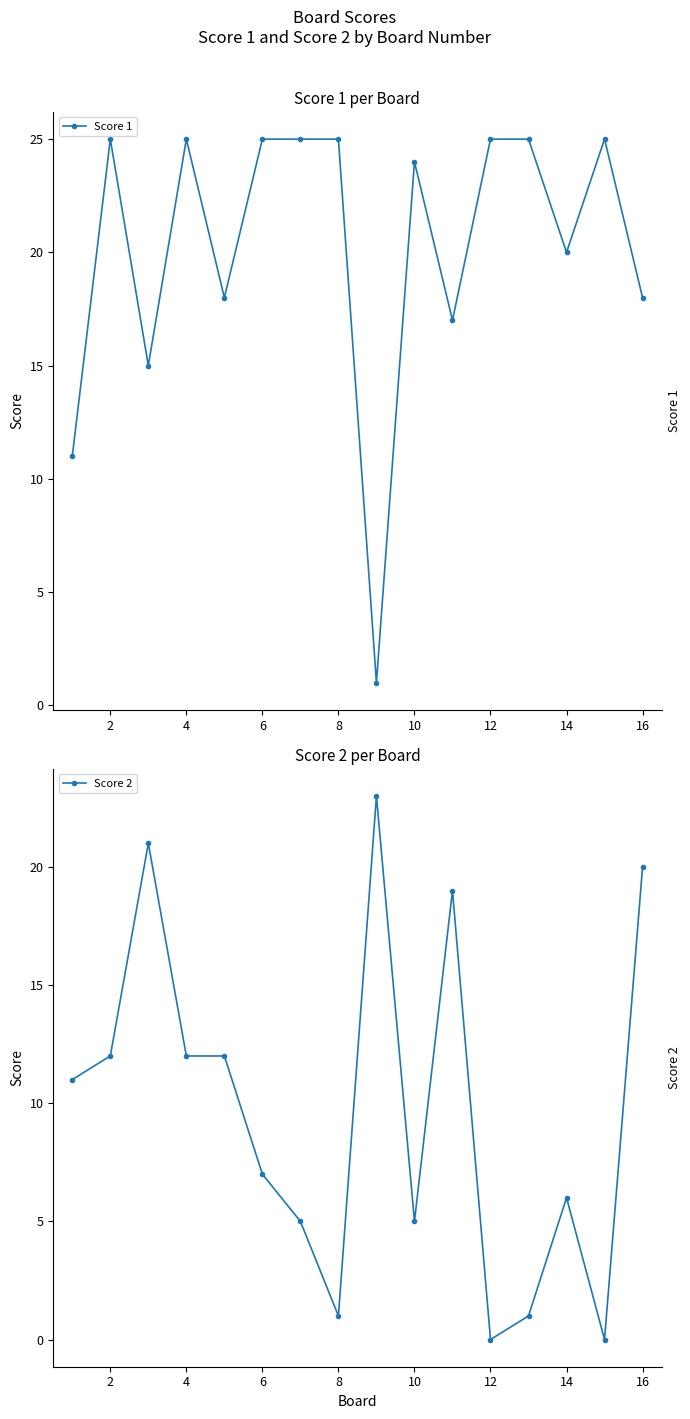

True or false: Score 1 has more than 2 points higher than both neighbors.

True